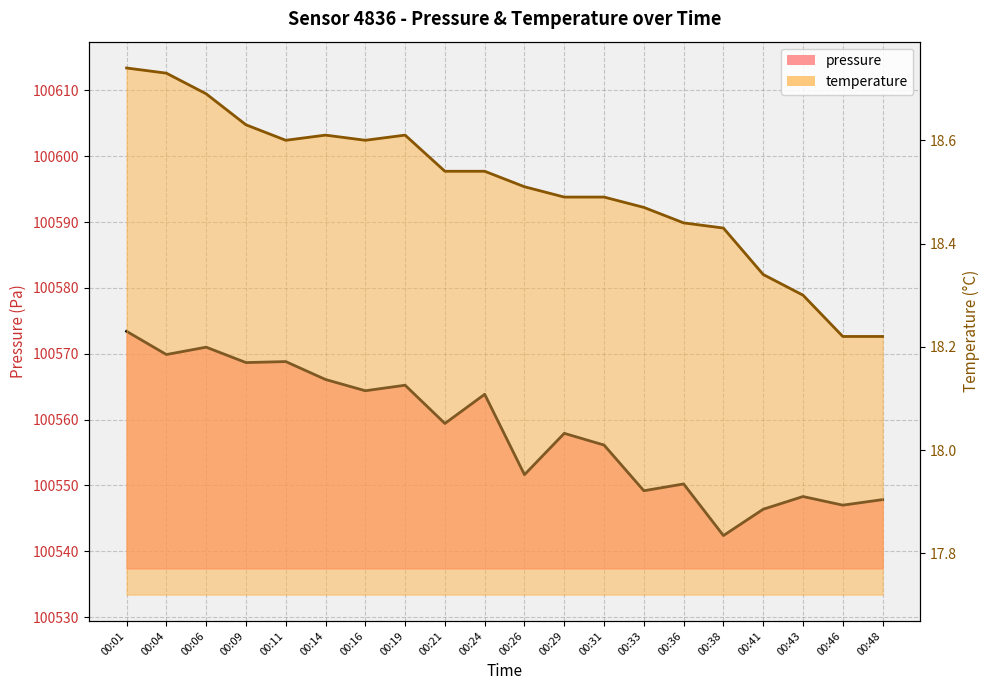

What is the value of the temperature point at the 20th from the left?

18.2